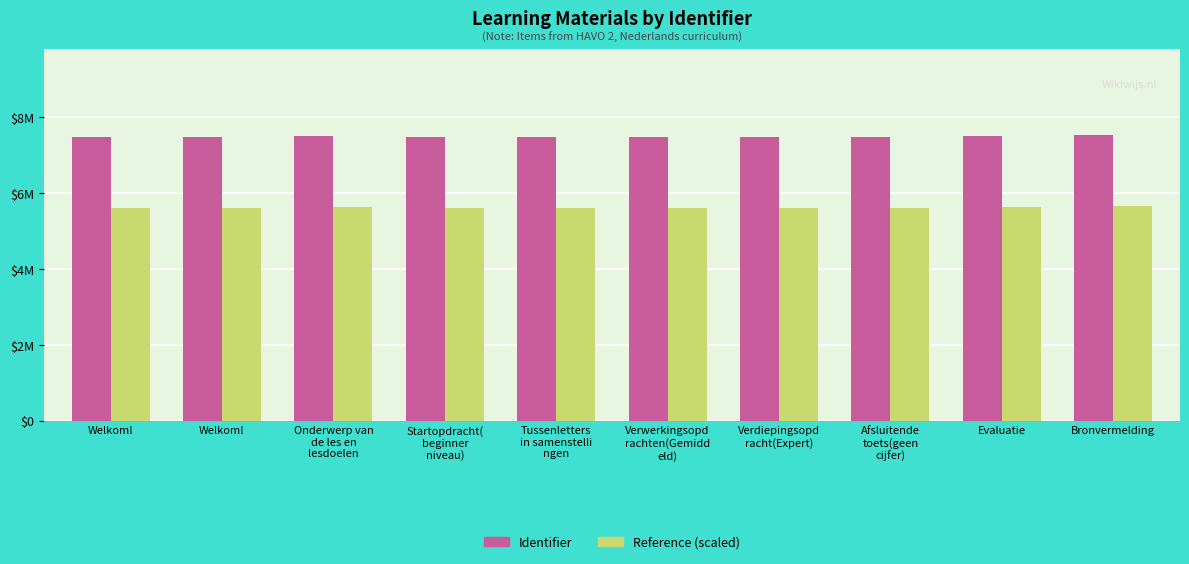

Does the chart contain stacked bars?

No